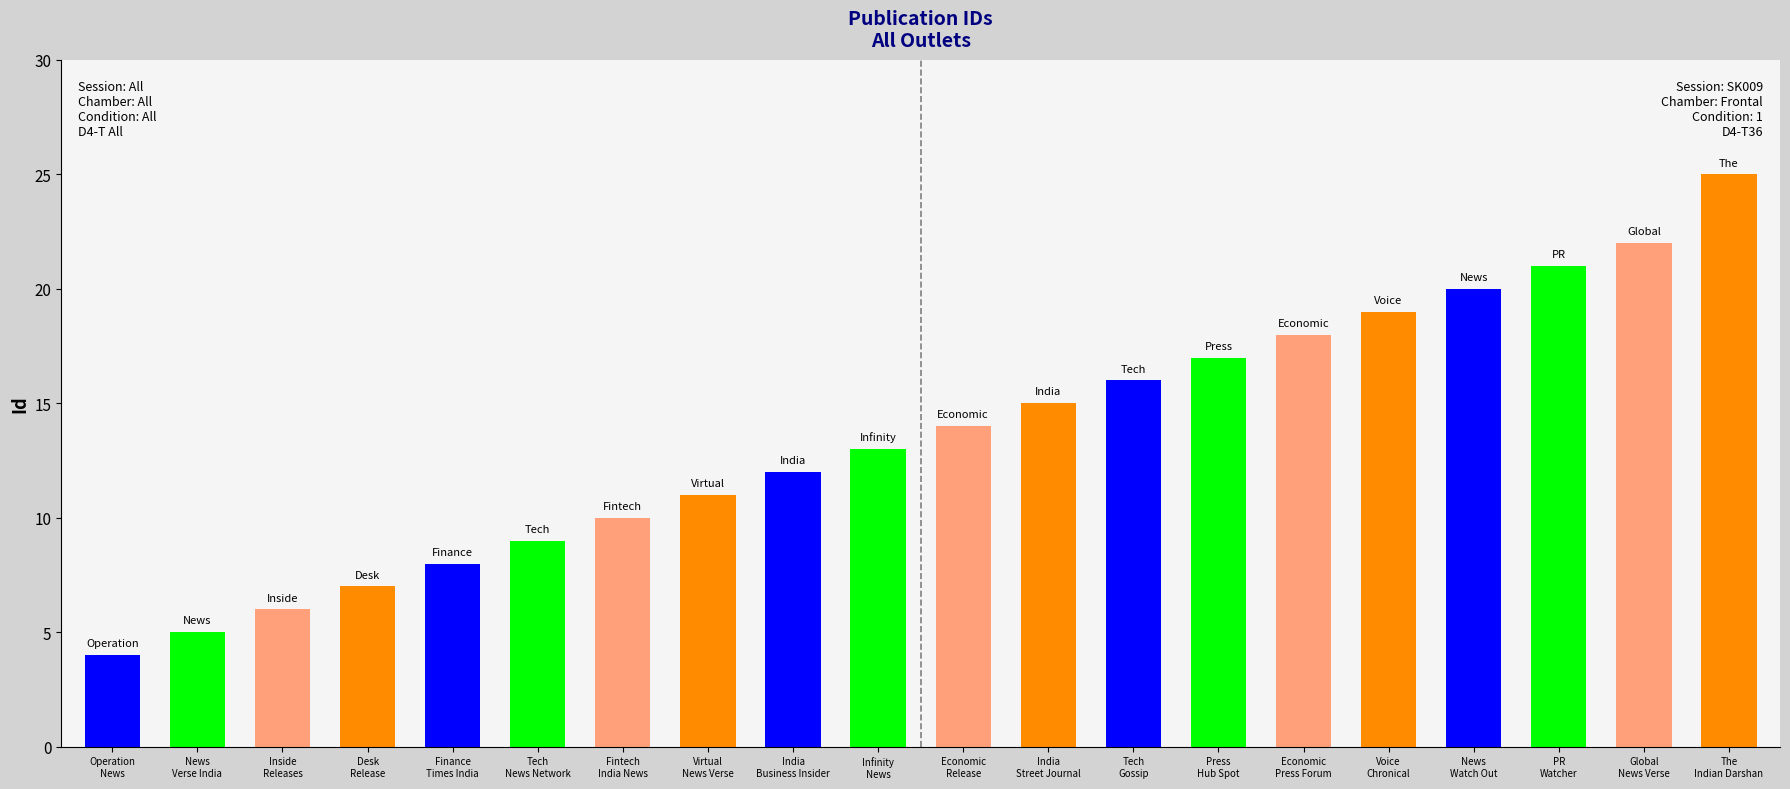

Which label corresponds to the largest value in the chart?

The Indian Darshan